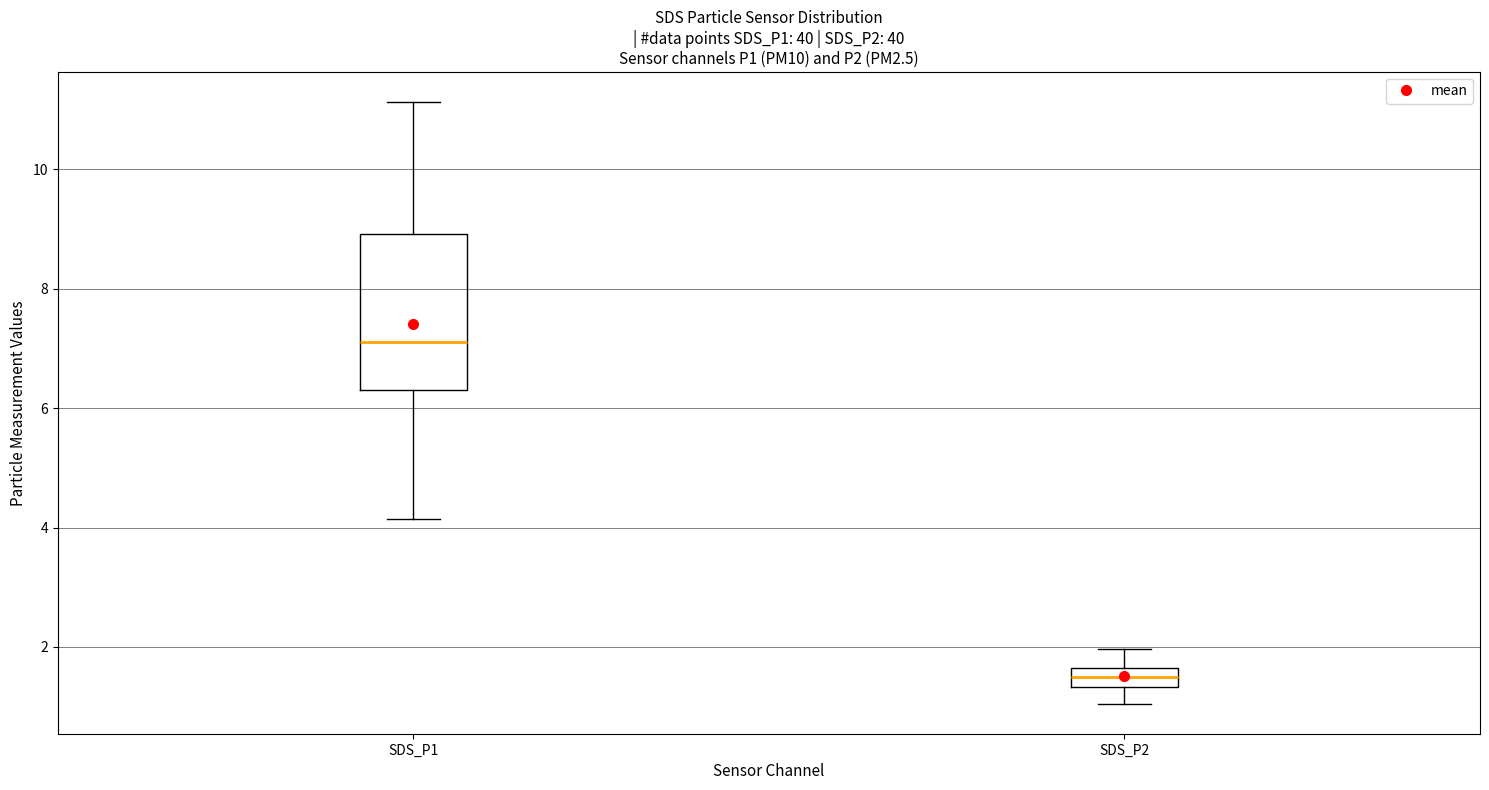

Reading left to right, transcribe this box plot: for each box, give where its median line is, the range the box spans, and where its two whiskers end, as read against the y-axis. The values are not printed on the chart, so give them approximately, as read against the axis.

SDS_P1: median 7.2, box 6.4 to 9.0, whiskers 4.2 to 11.2
SDS_P2: median 1.6 (inside the box), box 1.4 to 1.6, whiskers 1.0 to 2.0